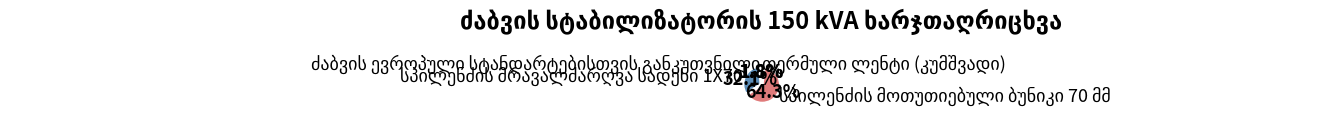

Count the number of slices in the pie.

4